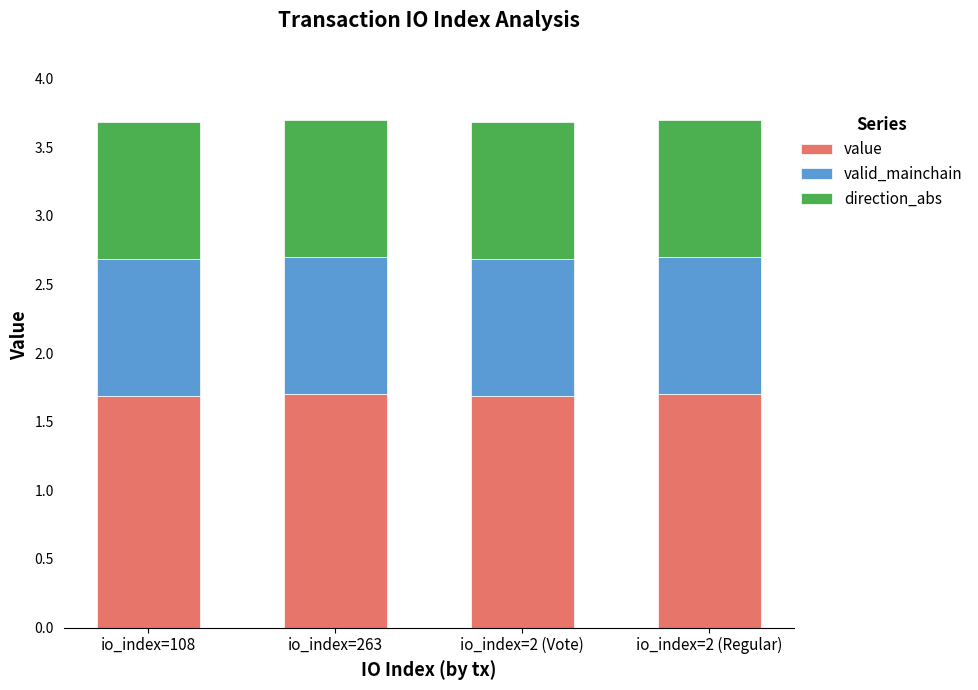

What is the maximum value for value?

1.7